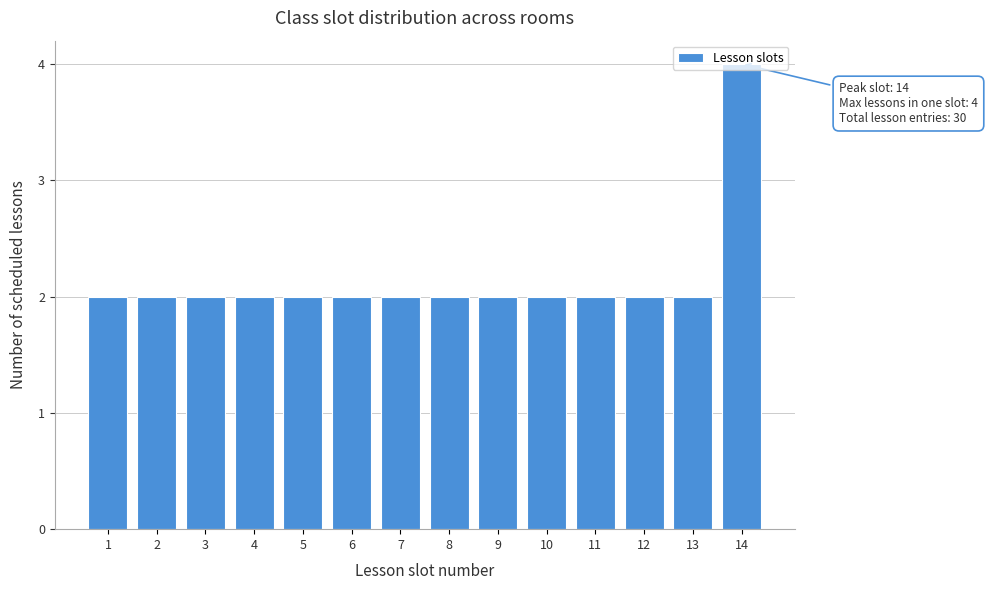

The value at 4 is 2. True or false?

True